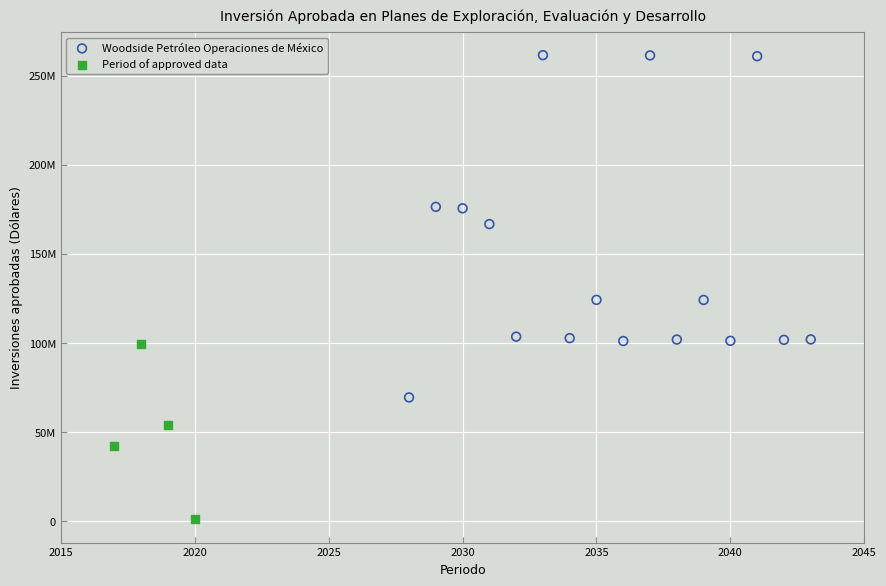

What are all the series names shown in the legend?

Woodside Petróleo Operaciones de México, Period of approved data